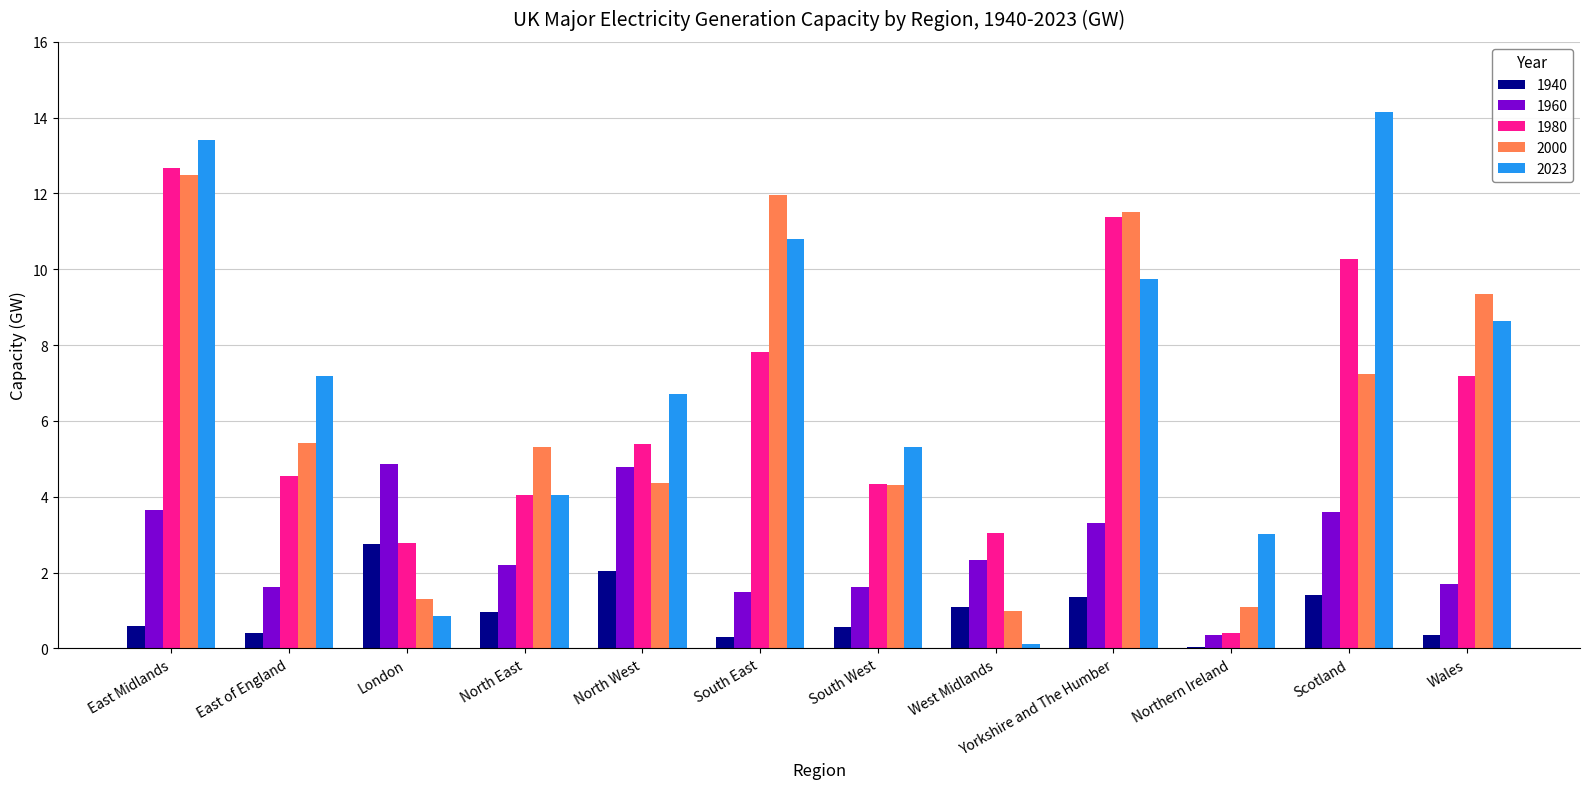

How many groups of bars are there?

12